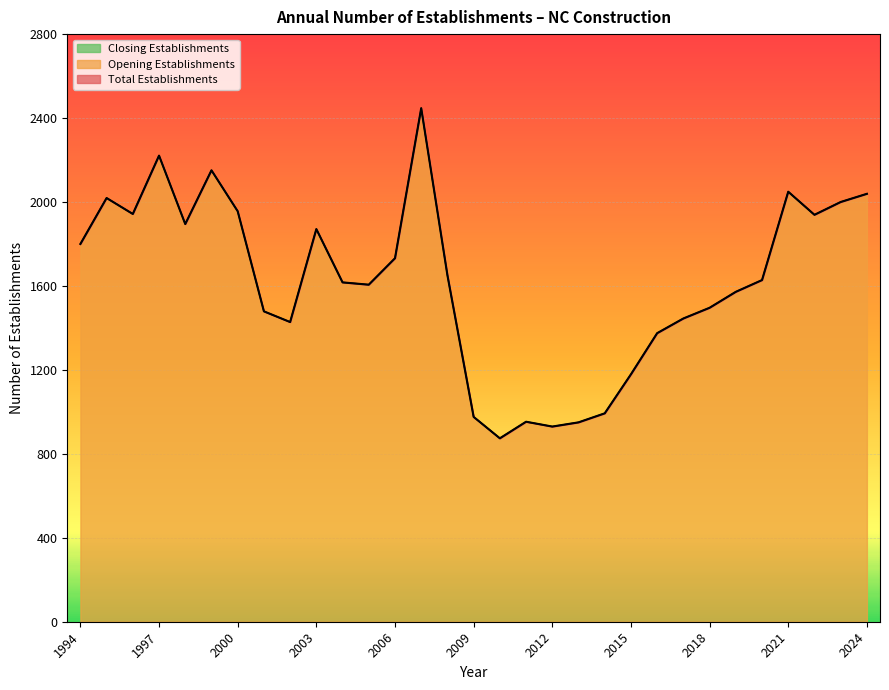

Reading left to right, list all the values displayed in this chart.

Total Establishments: 1800	2019	1943	2221	1895	2151	1956	1479	1428	1871	1617	1606	1732	2447	1651	976	874	953	930	950	993	1179	1375	1445	1496	1572	1628	2049	1939	2000	2039
Opening Establishments: 1800	2019	1943	2221	1895	2151	1956	1479	1428	1871	1617	1606	1732	2447	1651	976	874	953	930	950	993	1179	1375	1445	1496	1572	1628	2049	1939	2000	2039